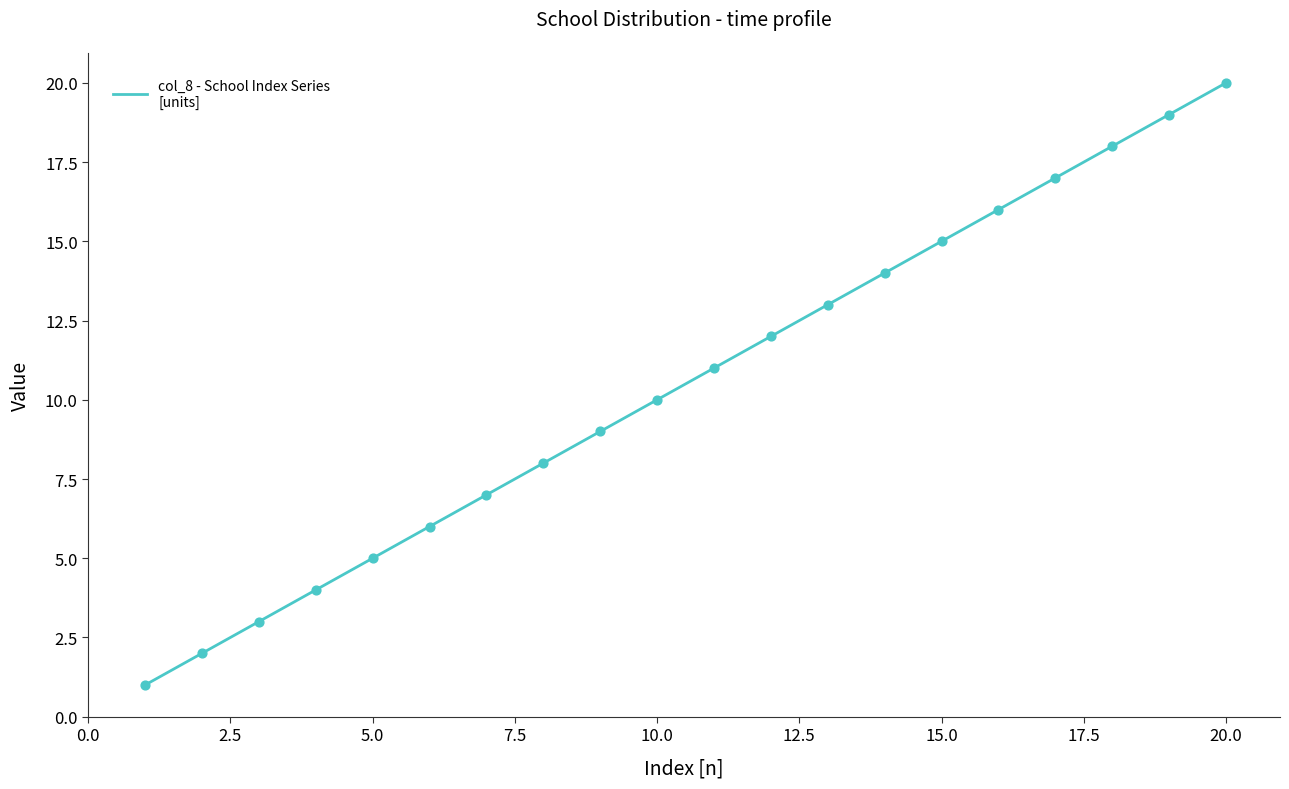

What is the maximum value shown in the chart?

20